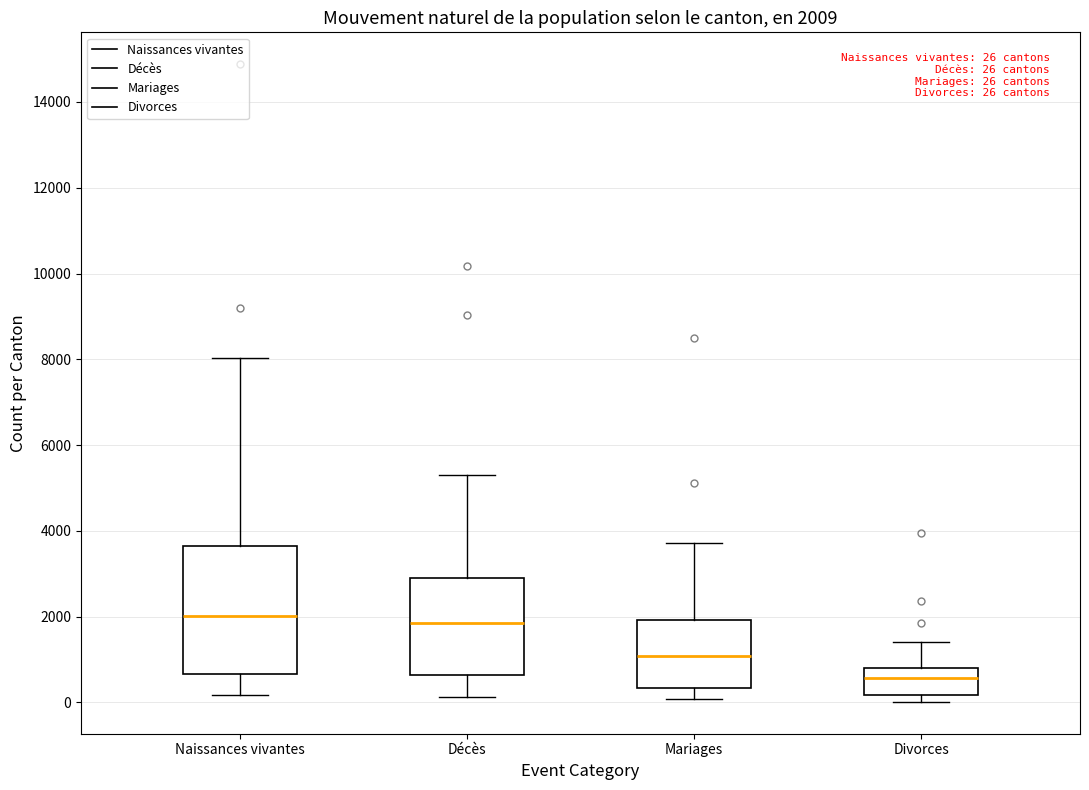

Which box is the tallest, from its lower edge to its upper edge?

Naissances vivantes